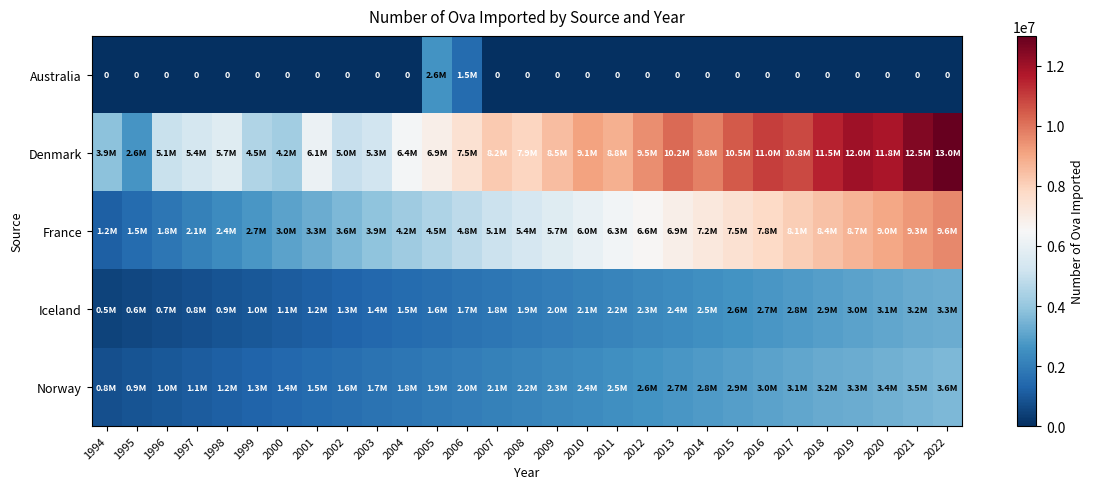

Between 2002 and 2020, which series saw the biggest shift?

Denmark